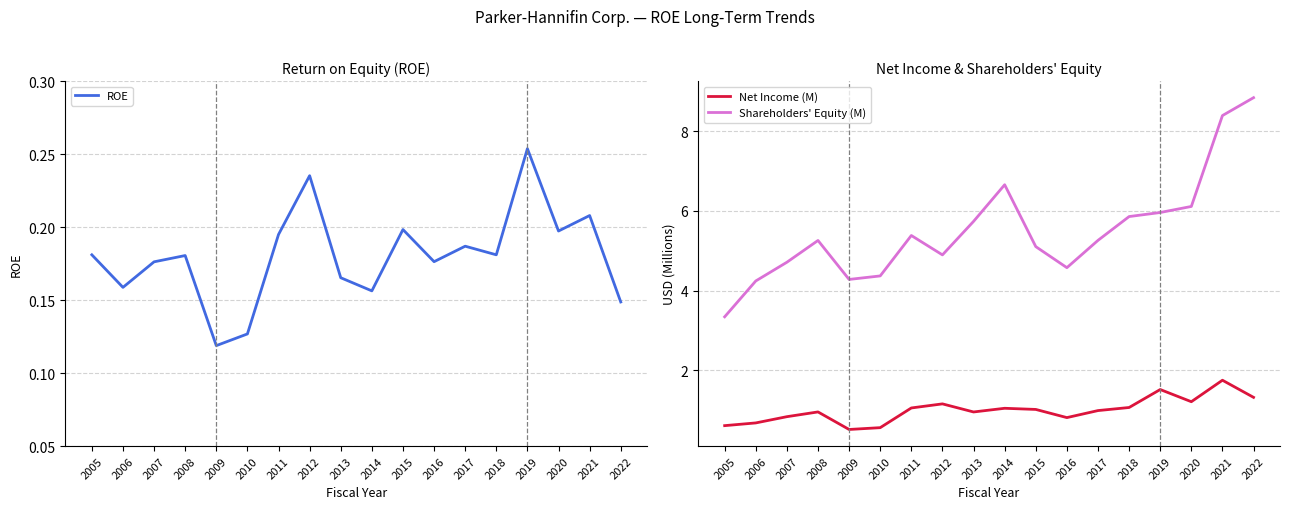

At how many categories does at least one series exceed 7?

2